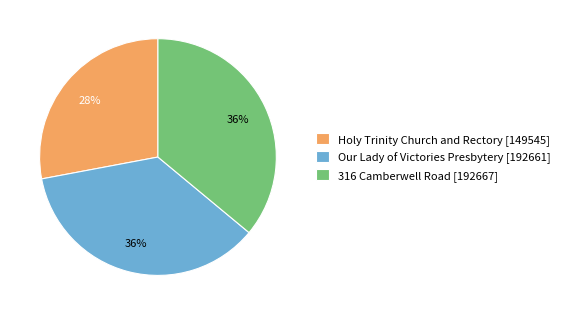

Is there any slice that represents more than half of the pie?

No